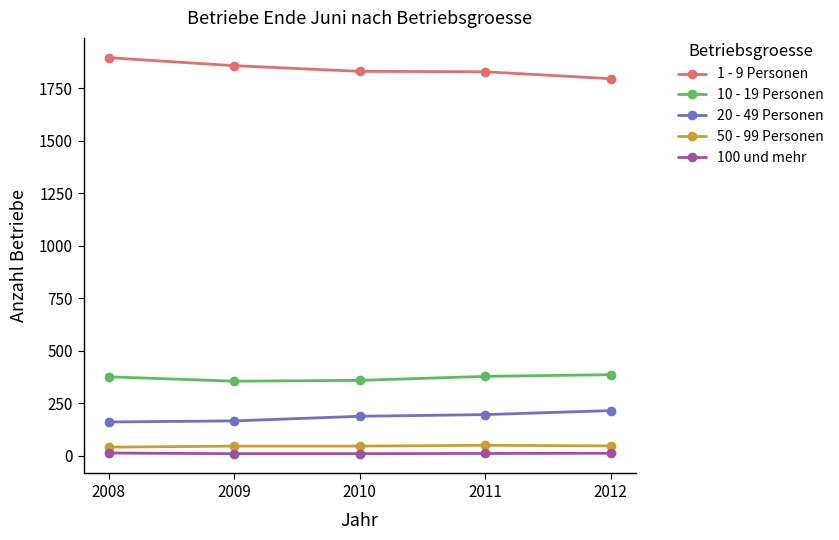

What is the sum of the 100 und mehr values at 2010 and 2012?

22